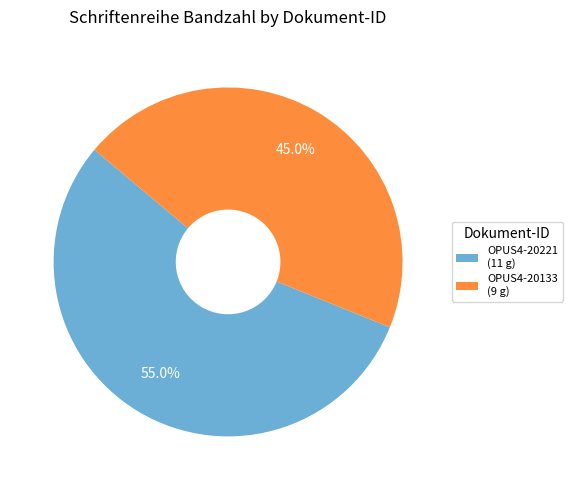

The OPUS4-20221 slice represents 55% of the pie. True or false?

True